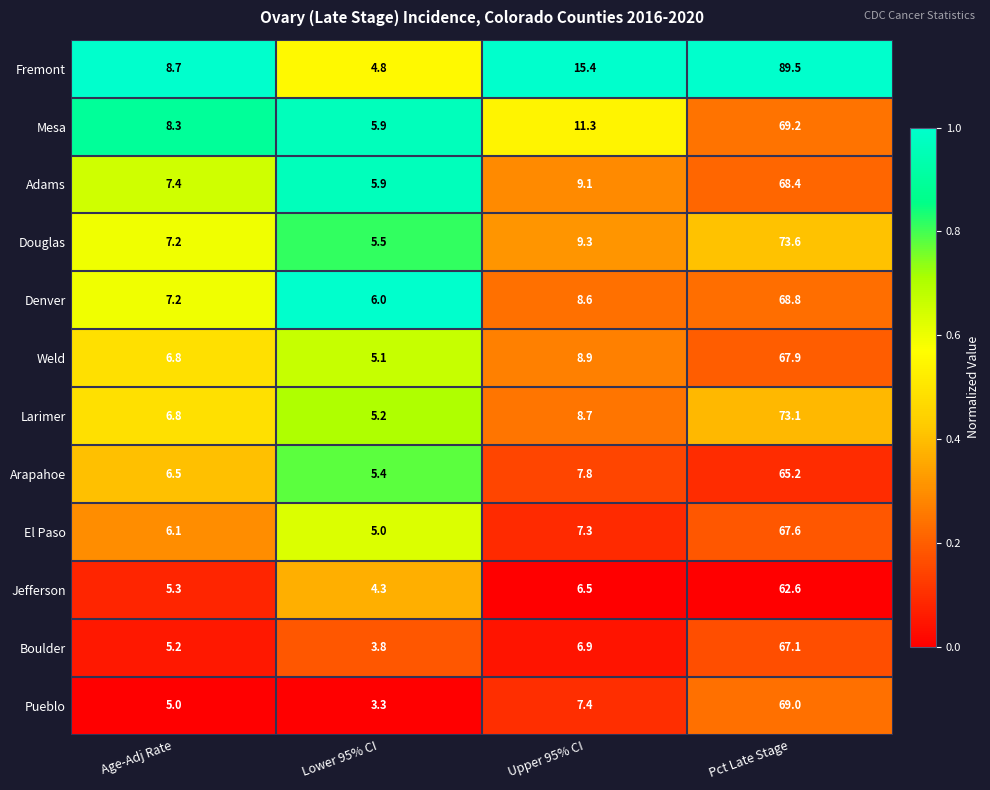

Which series has the widest spread of values?

Fremont